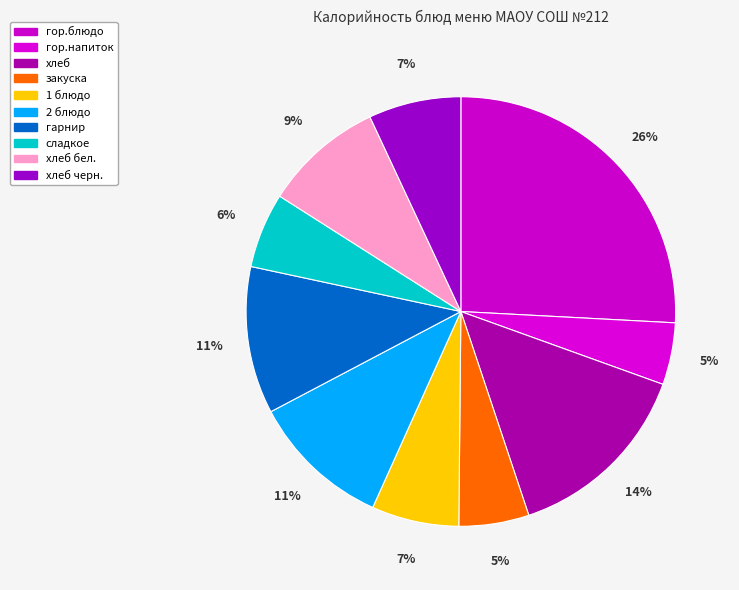

Count the number of slices in the pie.

10